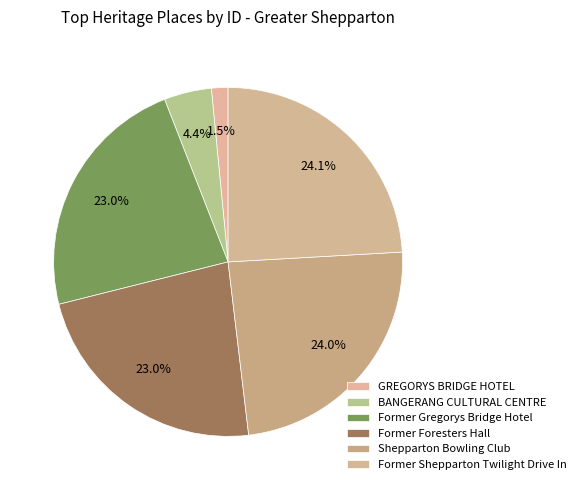

How many slices are in this pie chart?

6